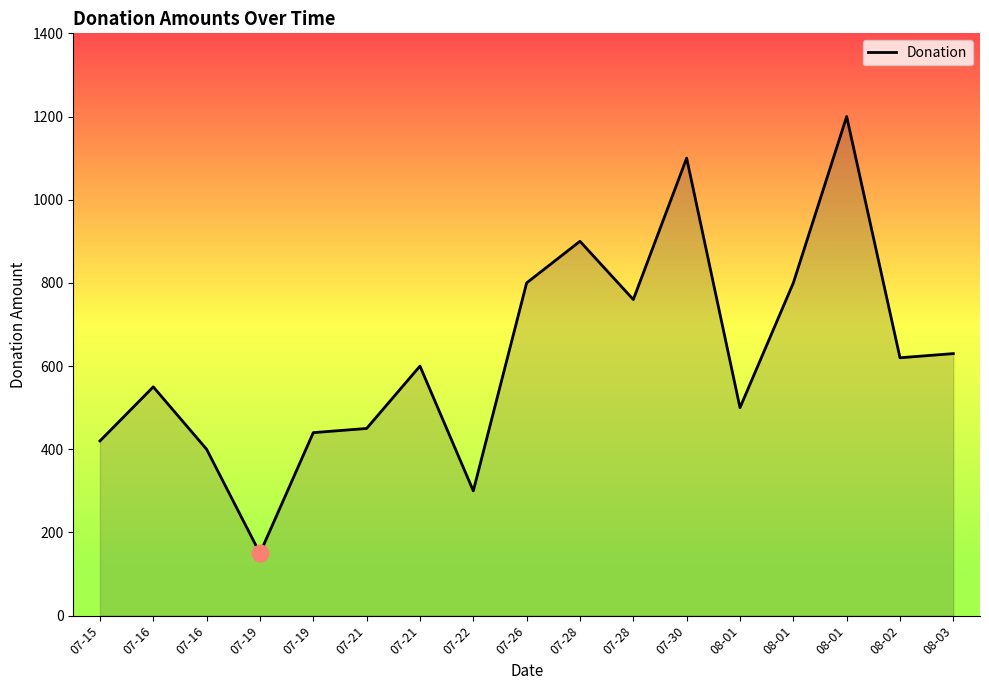

What is the sum of the values at 07-28 and 07-22?

1200